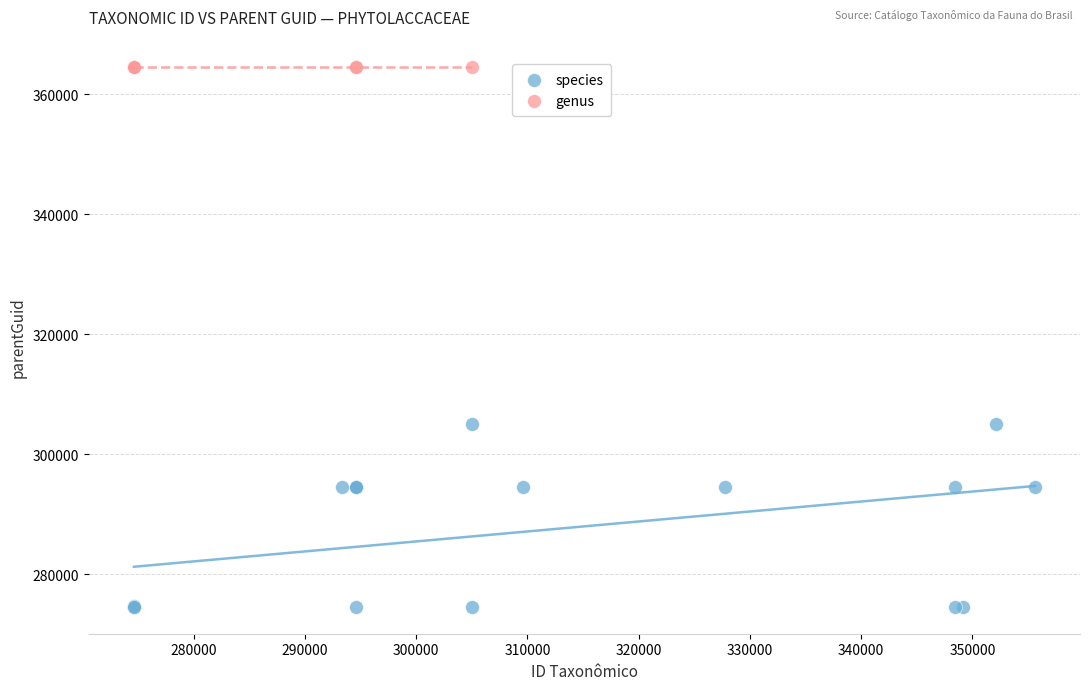

Which series contains the lowest Y value?

species